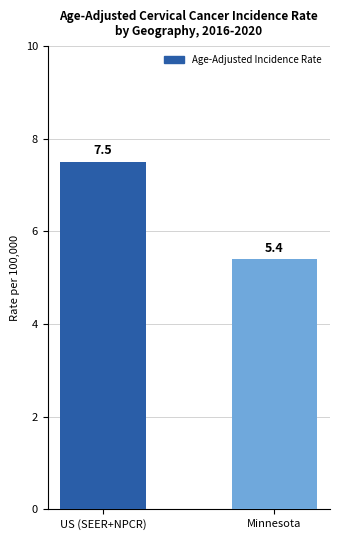

How many bars are there in total?

2